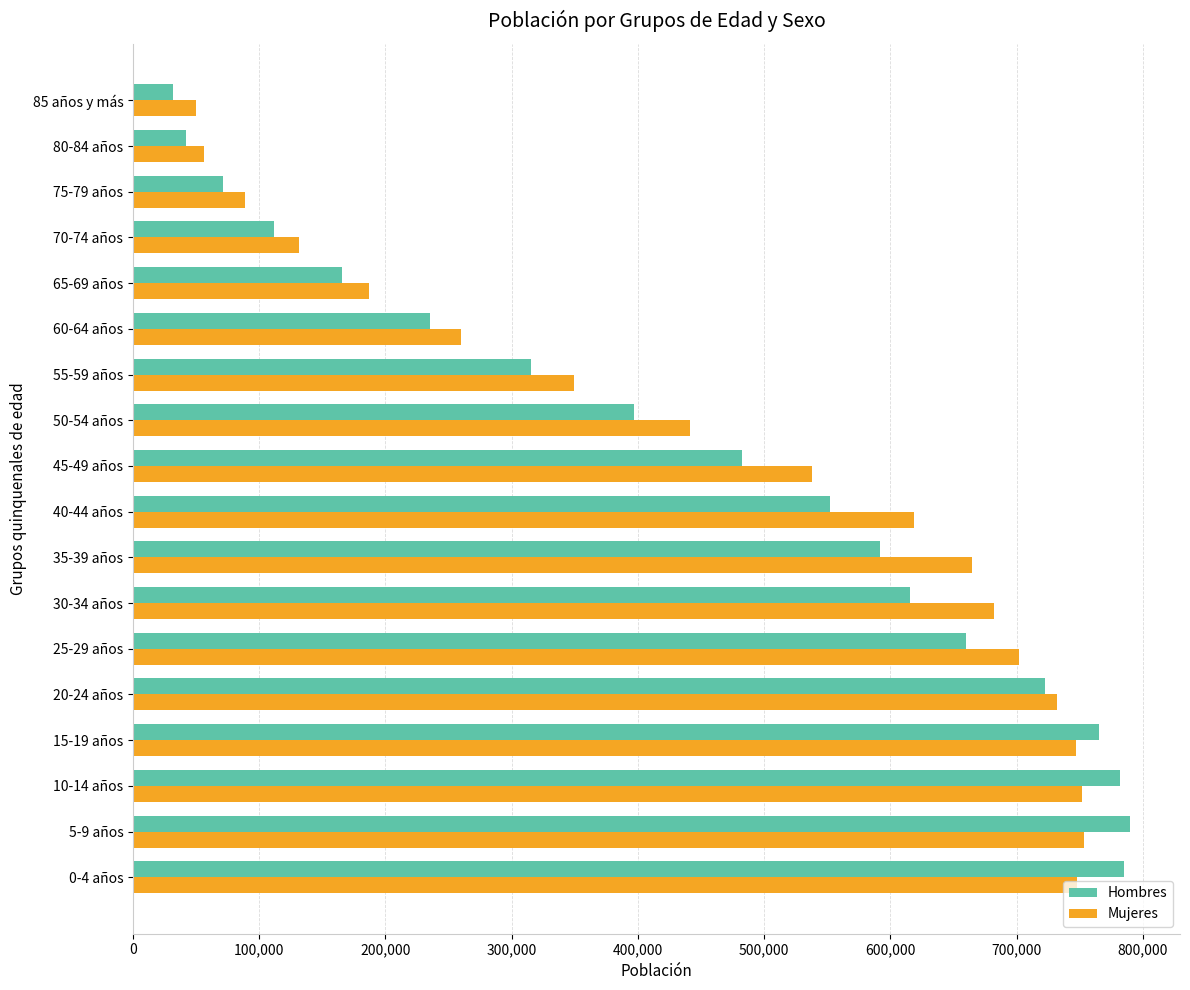

What is the difference between the maximum and minimum values in the Mujeres series?

703970